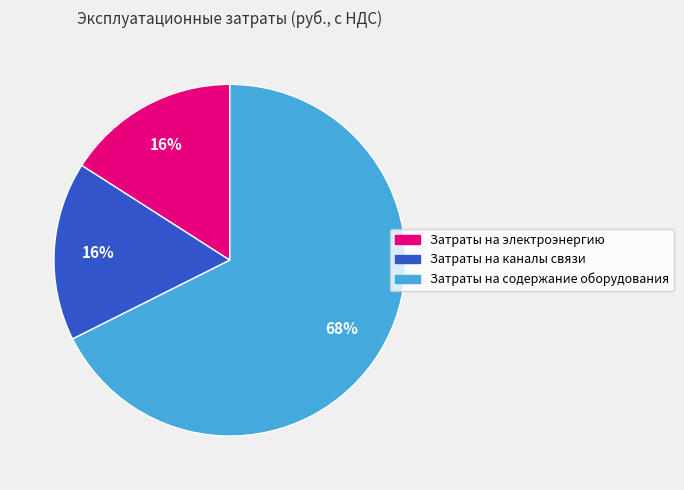

To the nearest percent, what is the difference between the largest and smallest slice percentages?

52%